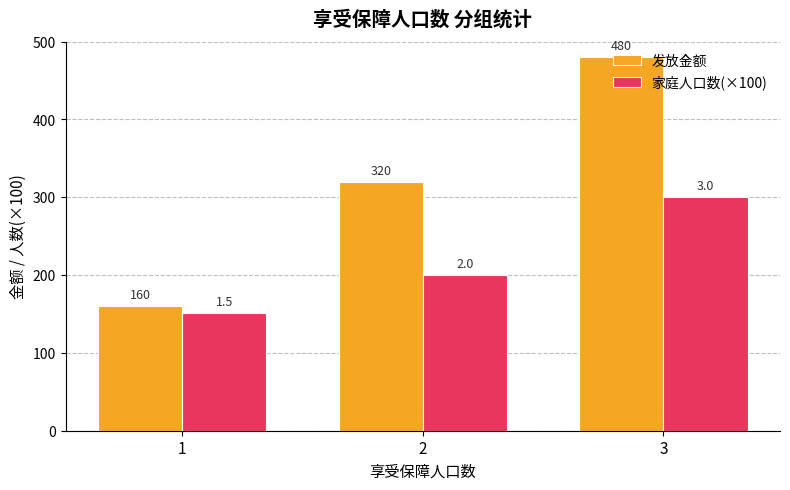

What are all the series names shown in the legend?

发放金额, 家庭人口数(×100)